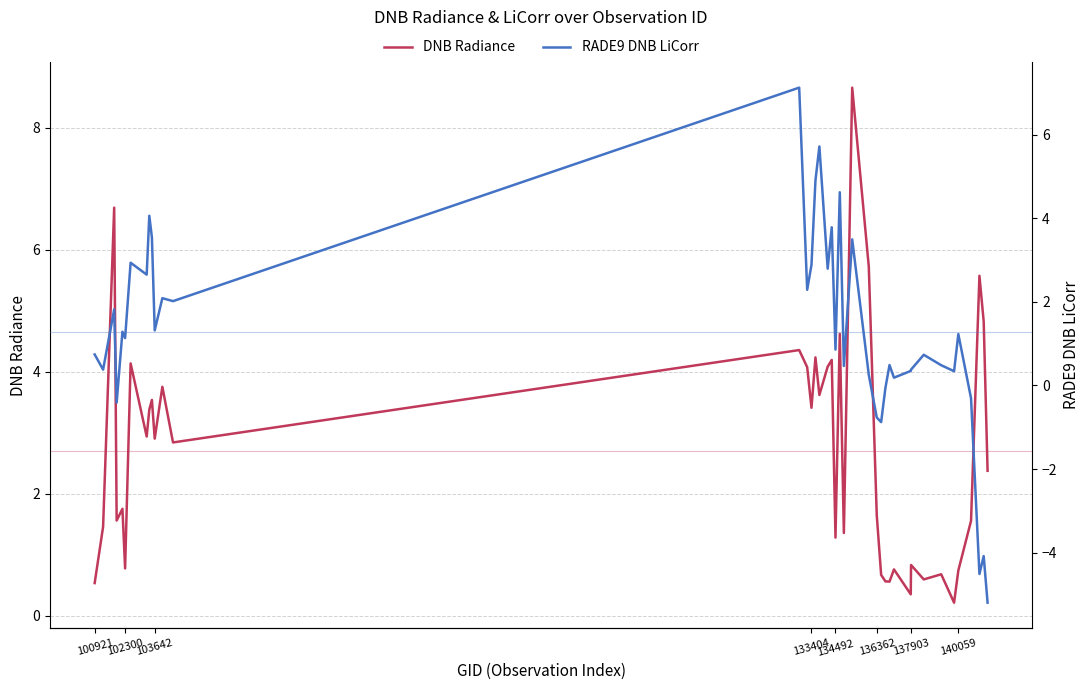

The DNB Radiance series shows 0.3 at 140059. True or false?

False